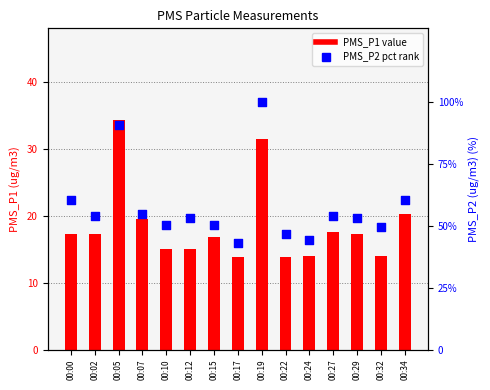

Is the value of PMS_P1 at 00:32 greater than the value of PMS_P2 at 00:15?

No